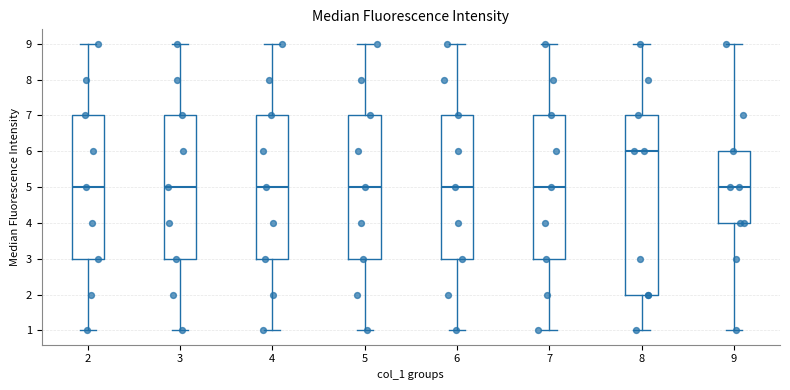

Reading left to right, transcribe this box plot: for each box, give where its median line is, the range the box spans, and where its two whiskers end, as read against the y-axis. The values are not printed on the chart, so give them approximately, as read against the axis.

2: median 5, box 3 to 7, whiskers 1 to 9
3: median 5, box 3 to 7, whiskers 1 to 9
4: median 5, box 3 to 7, whiskers 1 to 9
5: median 5, box 3 to 7, whiskers 1 to 9
6: median 5, box 3 to 7, whiskers 1 to 9
7: median 5, box 3 to 7, whiskers 1 to 9
8: median 6, box 2 to 7, whiskers 1 to 9
9: median 5, box 4 to 6, whiskers 1 to 9